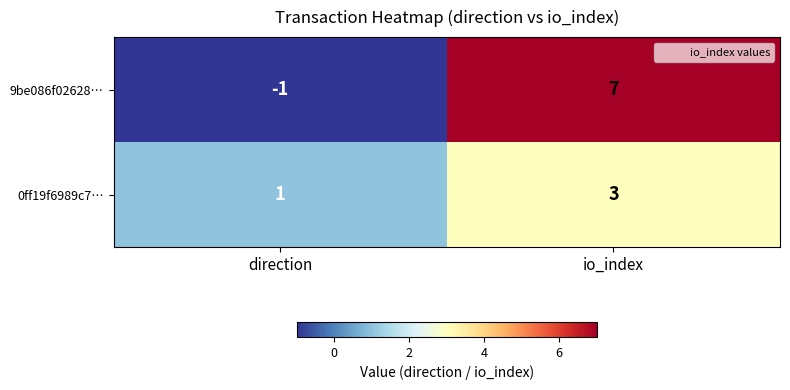

Read the 9be086f02628… value at io_index.

7